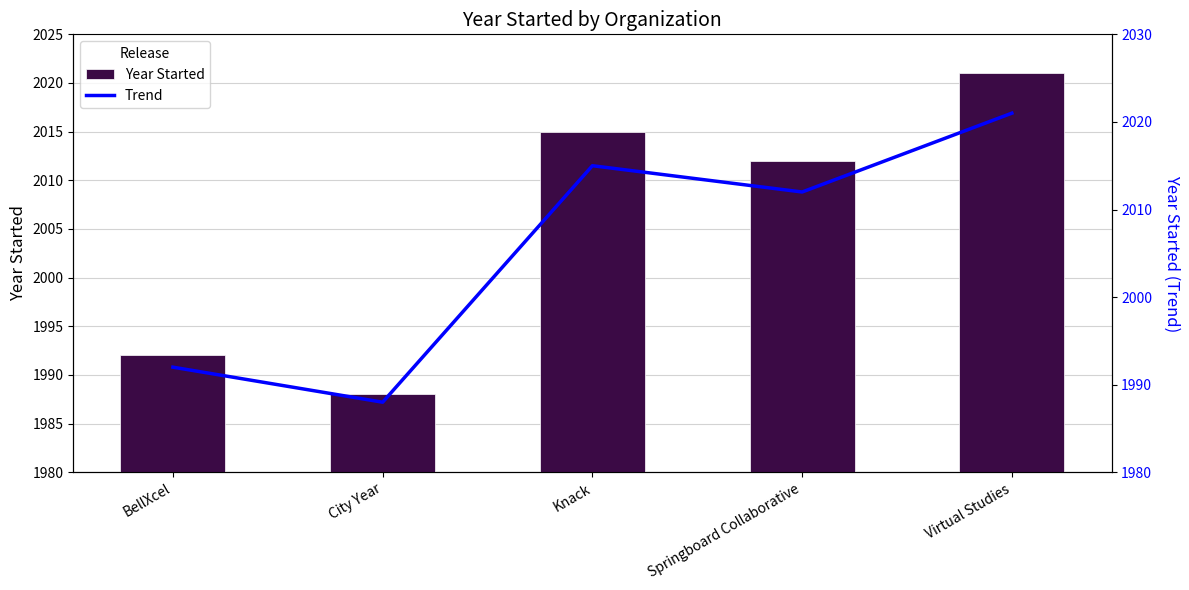

At BellXcel, list the series in order from smallest to largest.

Year Started, Trend